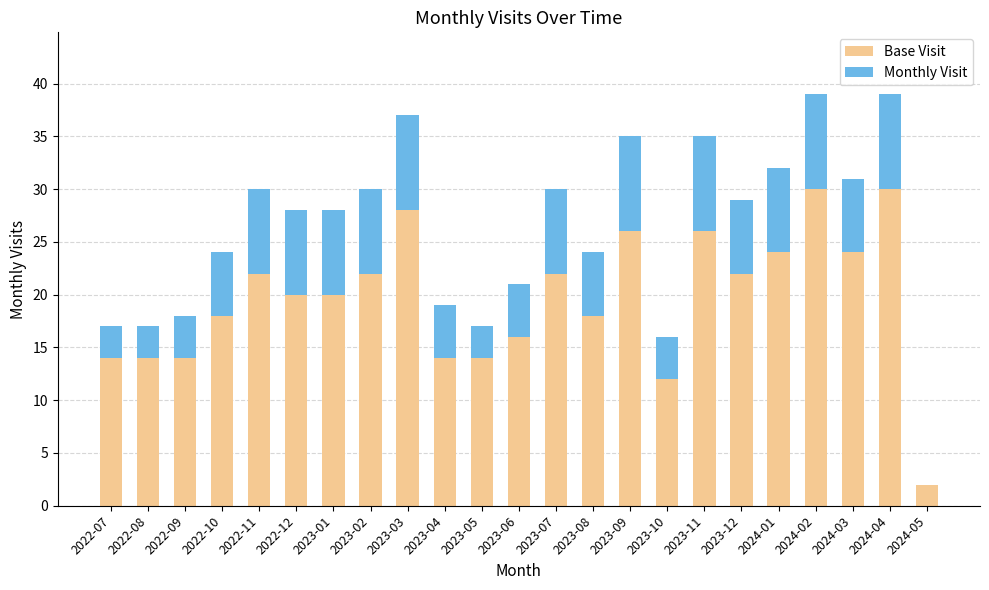

The Base Visit series shows 16 at 2023-06. True or false?

True